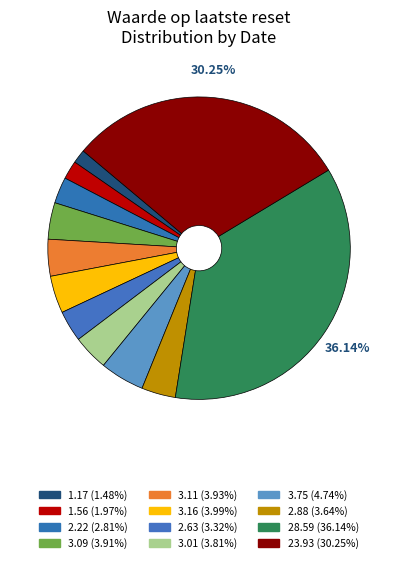

Rank the categories by value from lowest to highest.

1.17, 1.56, 2.22, 2.63, 2.88, 3.01, 3.09, 3.11, 3.16, 3.75, 23.93, 28.59